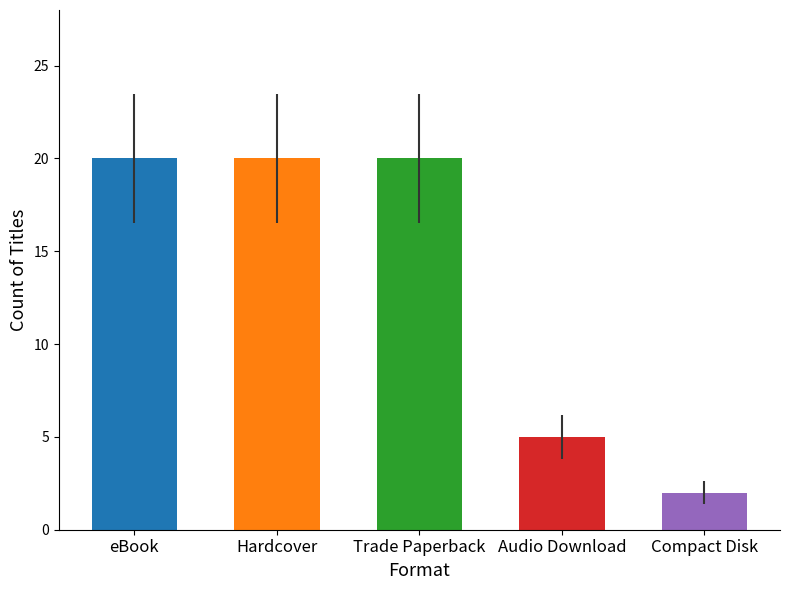

Is it true that the value at Hardcover is 20?

True